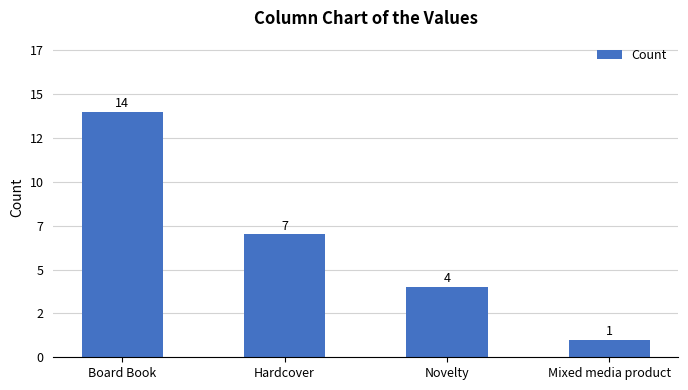

Rank the categories by value from lowest to highest.

Mixed media product, Novelty, Hardcover, Board Book